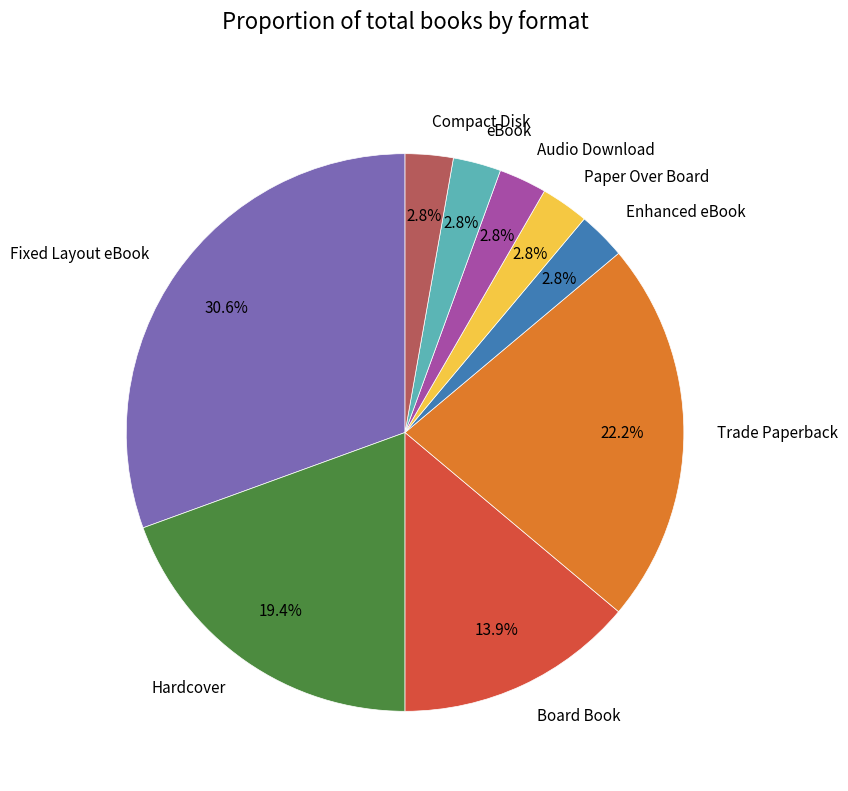

How much of the chart is everything except Enhanced eBook?

97.2%